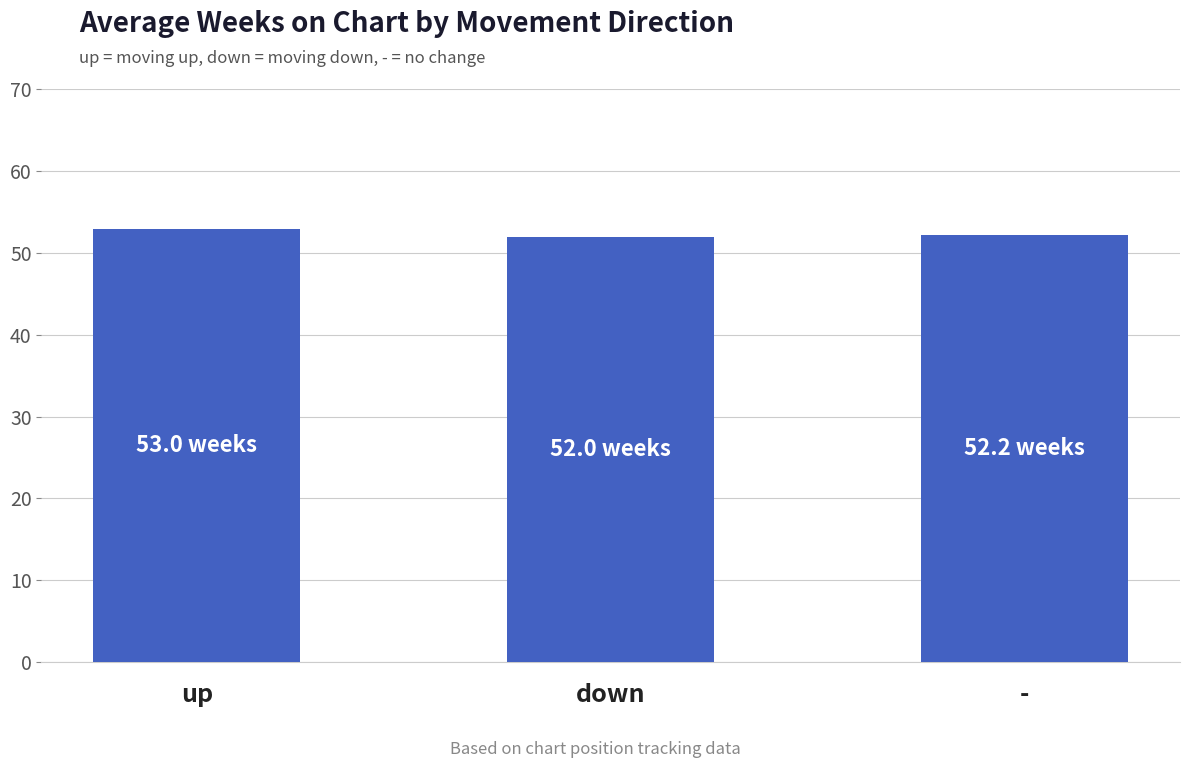

Between up and -, which is larger?

up